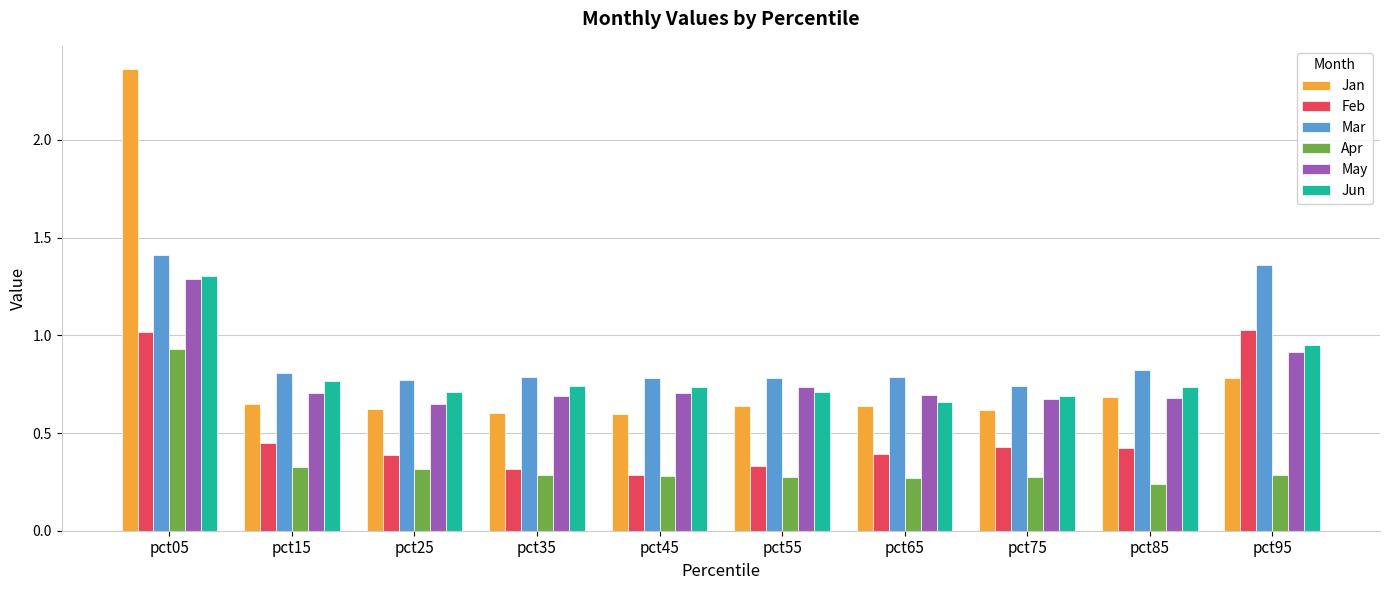

Which series changed the most between pct35 and pct95?

Feb